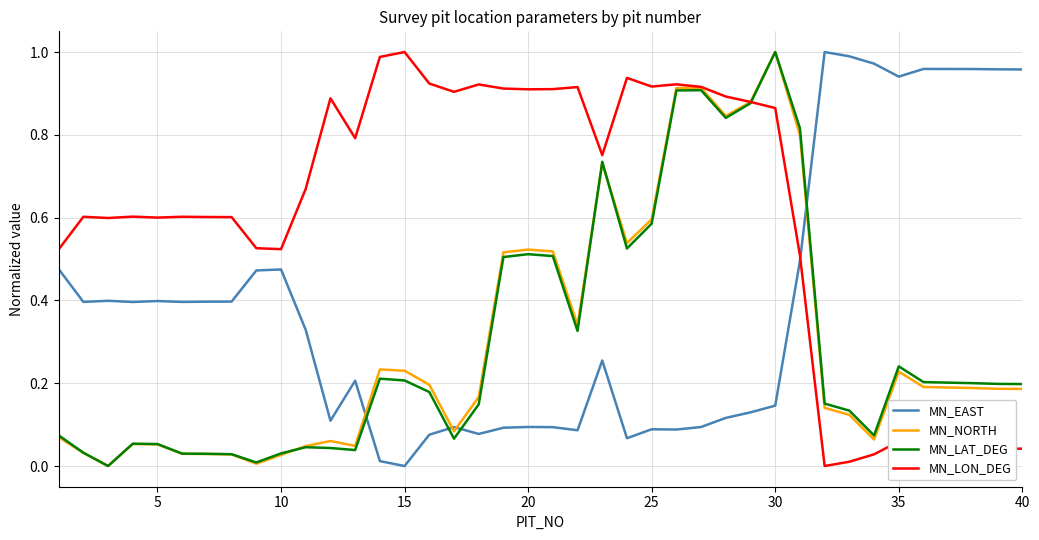

True or false: MN_EAST and MN_LON_DEG intersect in this chart.

True